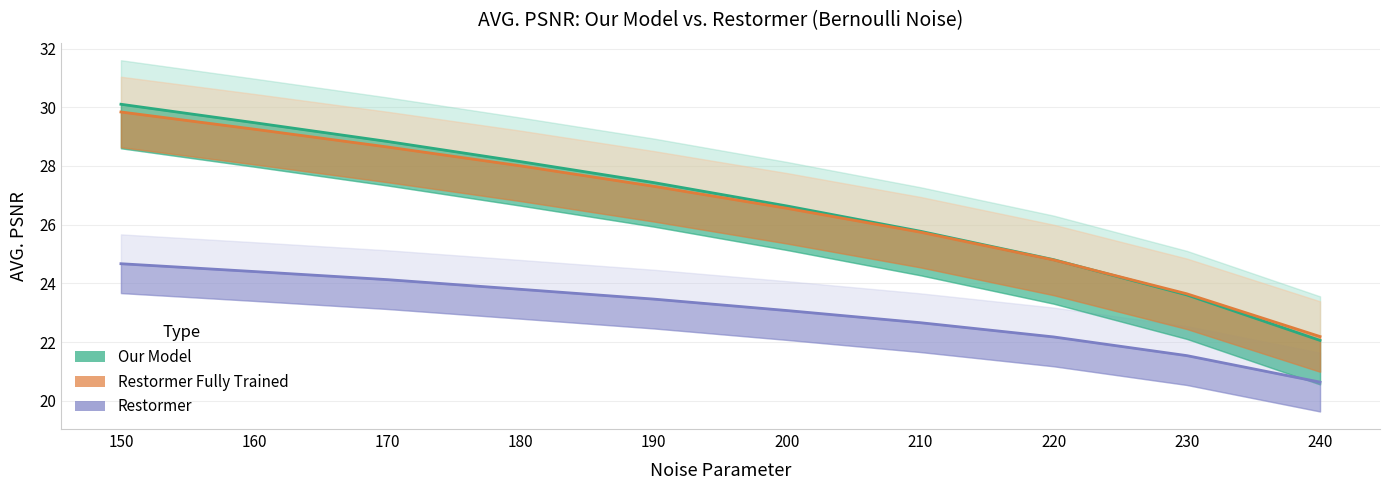

List the series in order of their peak value, highest first.

OUR MODEL, RESTORMER FULLY TRAINED, RESTORMER